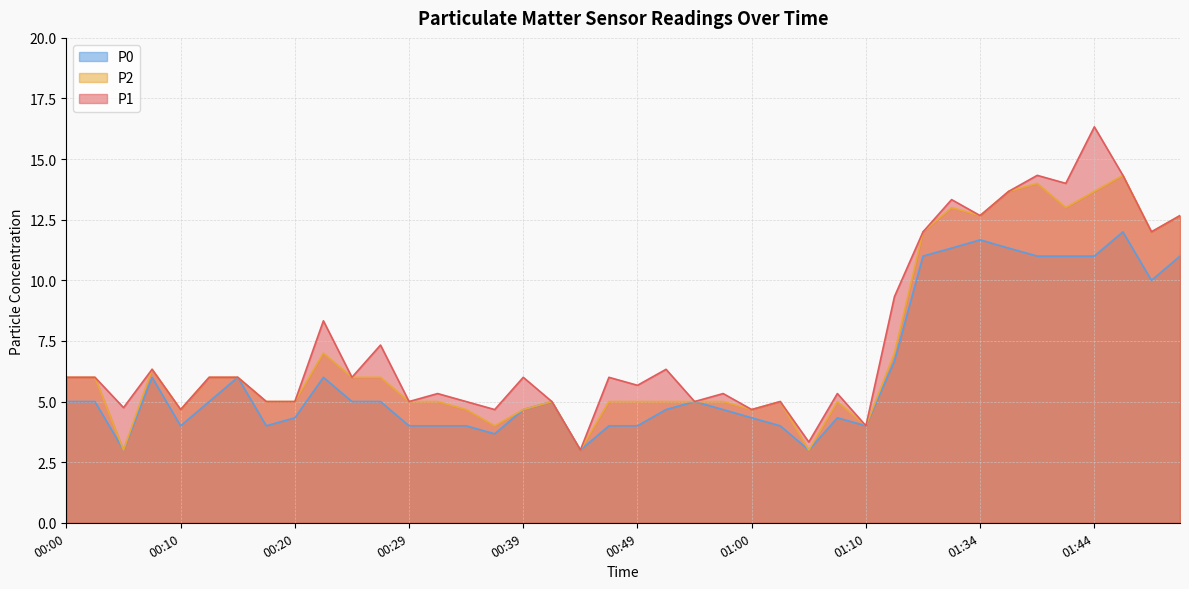

At which label is P0 closest to 7?

01:18